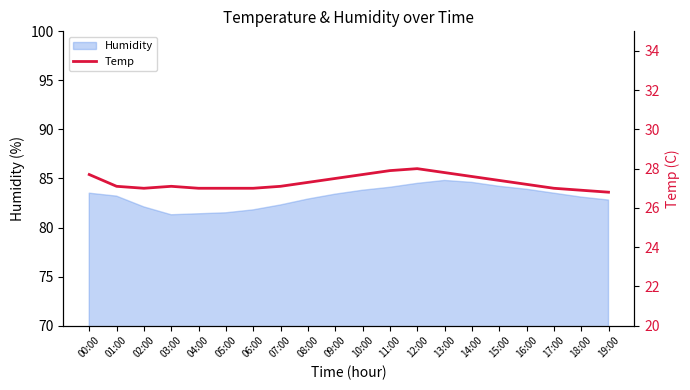

What is the maximum value shown in the chart?

28.0